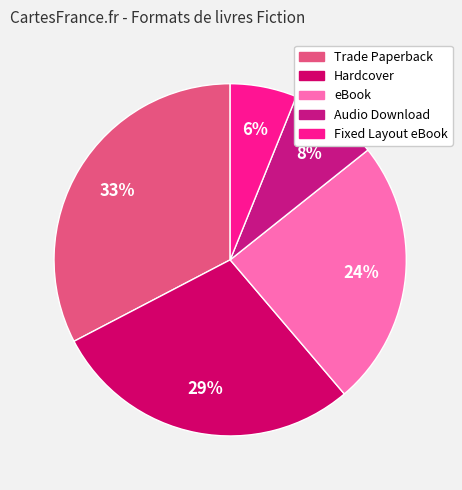

What percentage is the Fixed Layout eBook slice, to the nearest percent?

6%